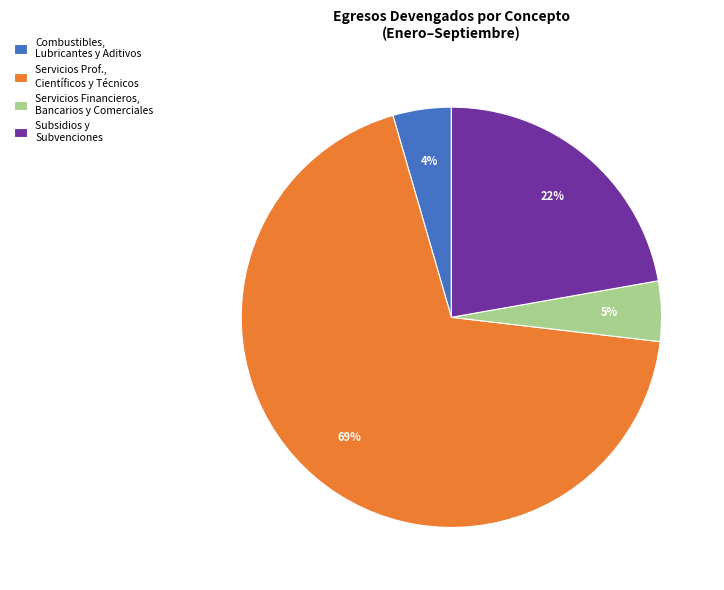

How many slices are in this pie chart?

4